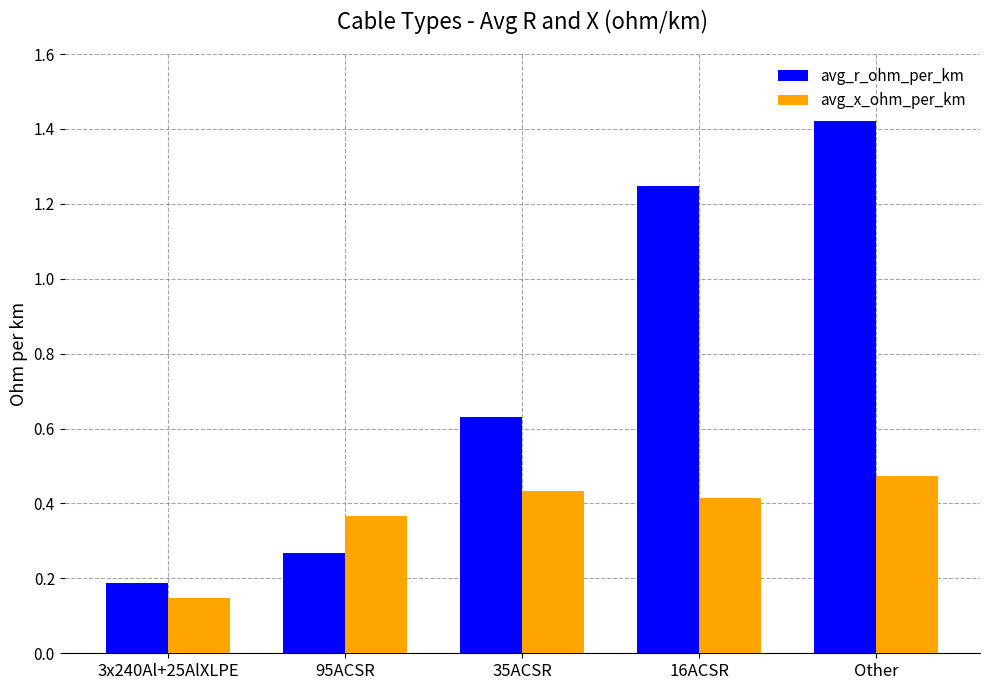

Is the value of avg_r_ohm_per_km at 35ACSR greater than the value of avg_x_ohm_per_km at 3x240Al+25AlXLPE?

Yes